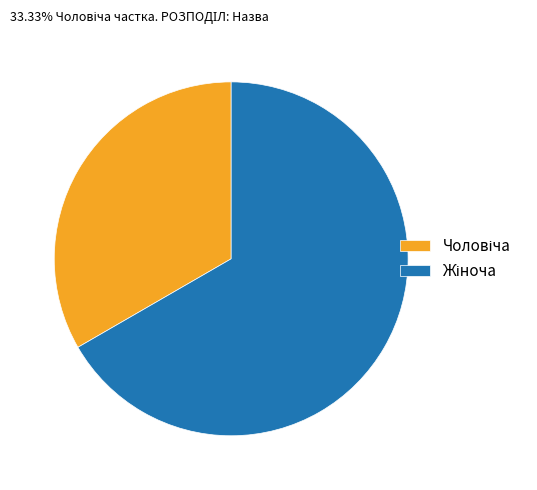

Is there any slice that represents more than half of the pie?

Yes